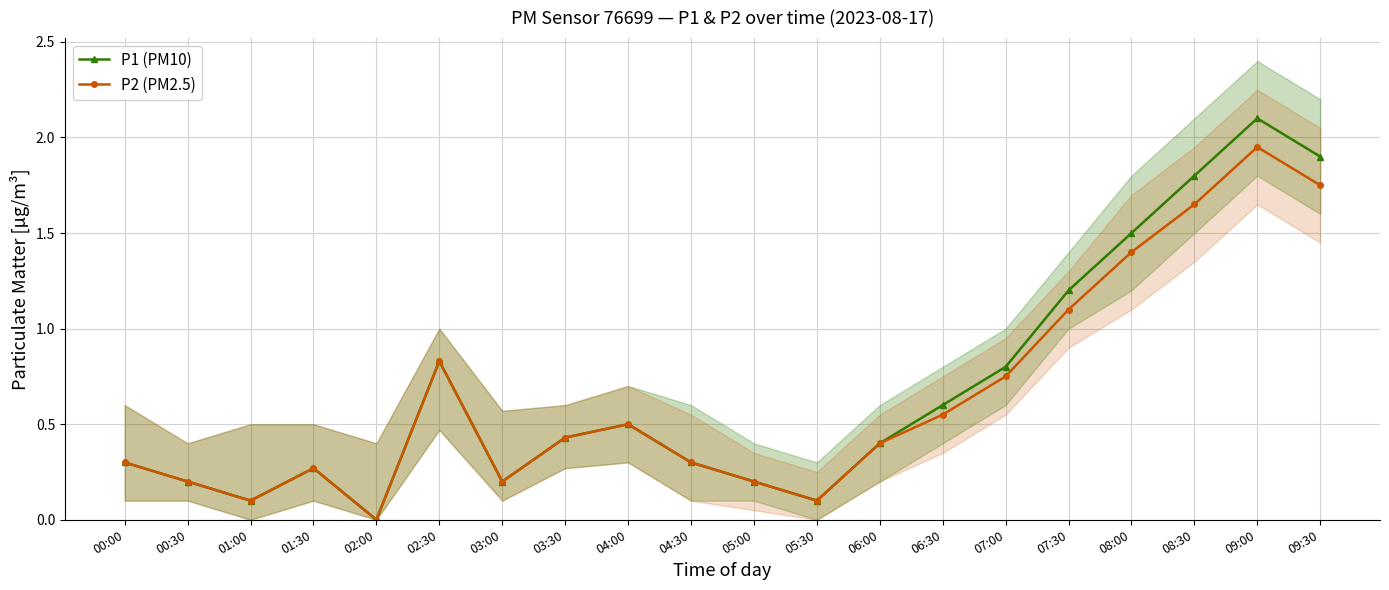

Which series has the largest range (max minus min)?

P1 (PM10)